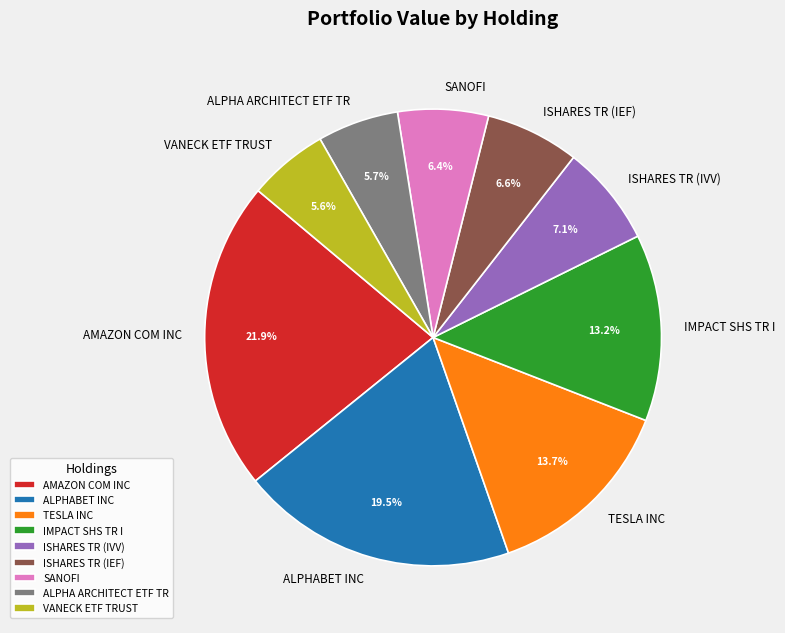

The ALPHA ARCHITECT ETF TR slice represents 1% of the pie. True or false?

False